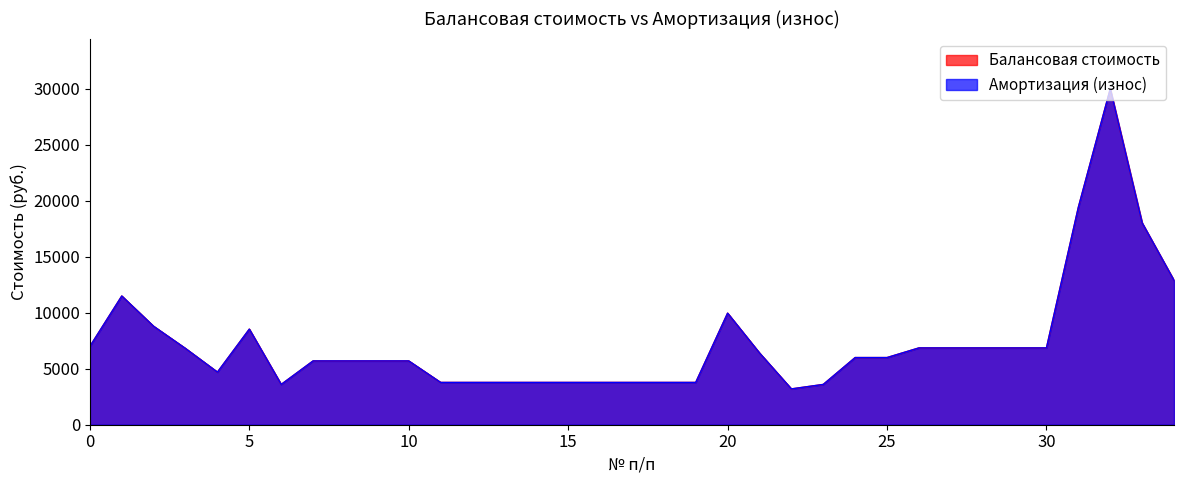

How many data points in Балансовая стоимость are above 6000?

16